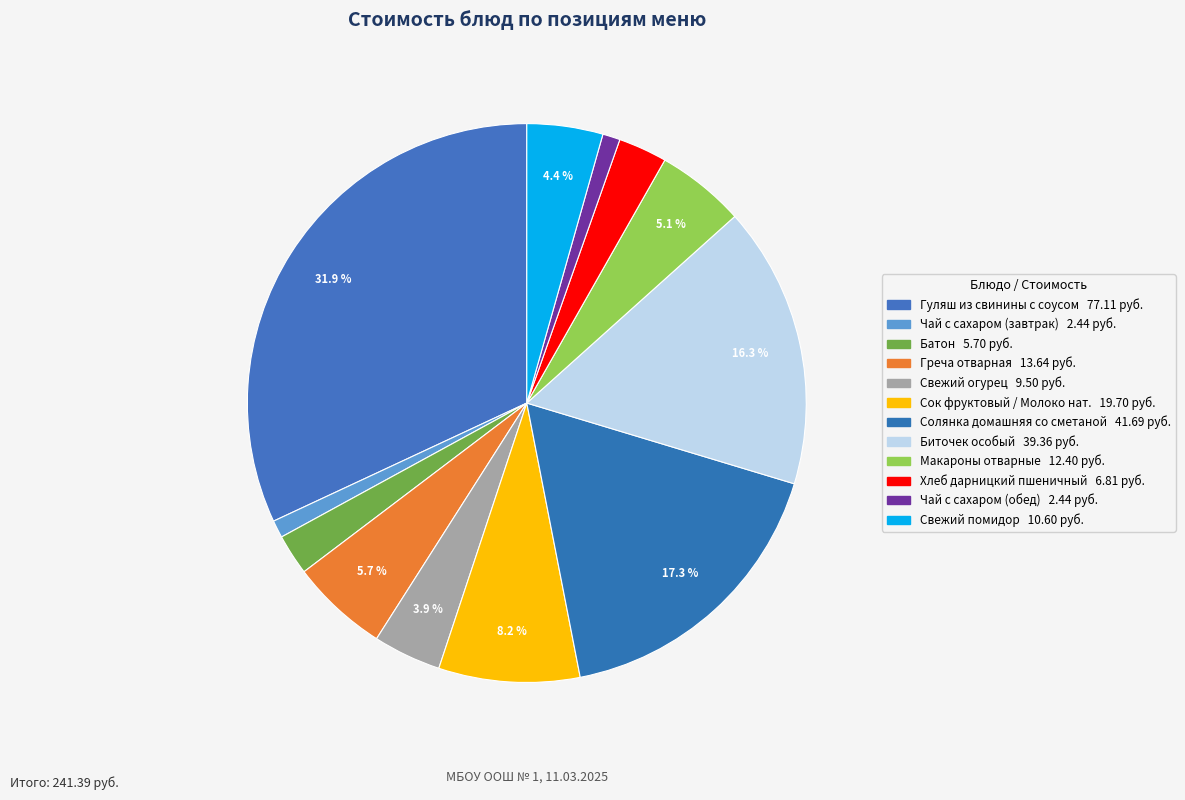

How many segments does this pie chart have?

12